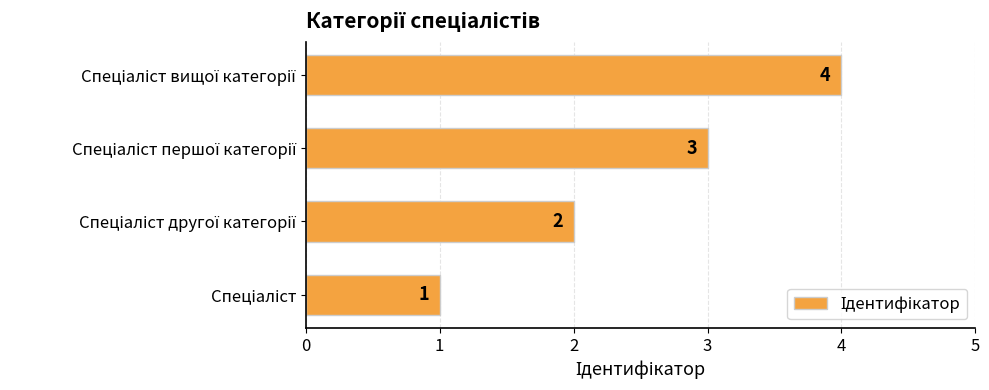

What is the difference between the maximum and minimum values?

3